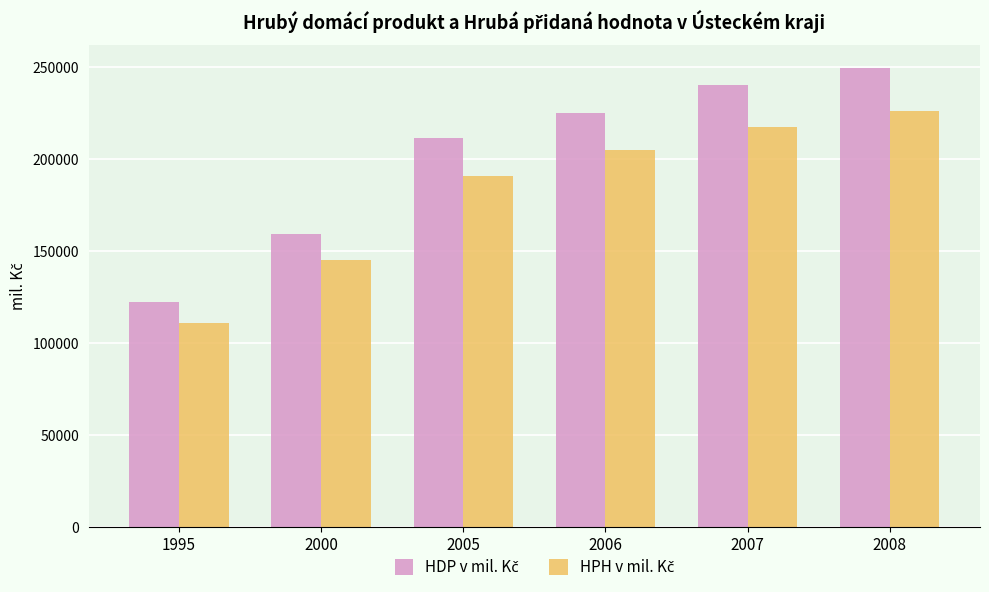

At which category is the sum across all series the highest?

2008